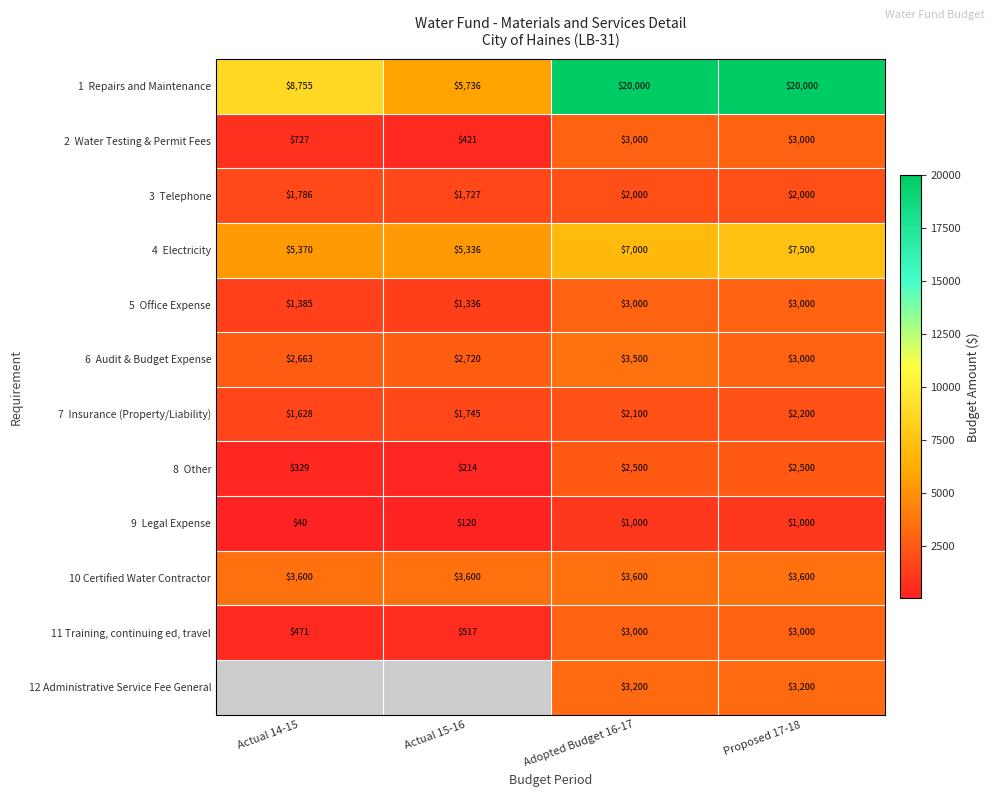

Count the number of categories in the chart.

4